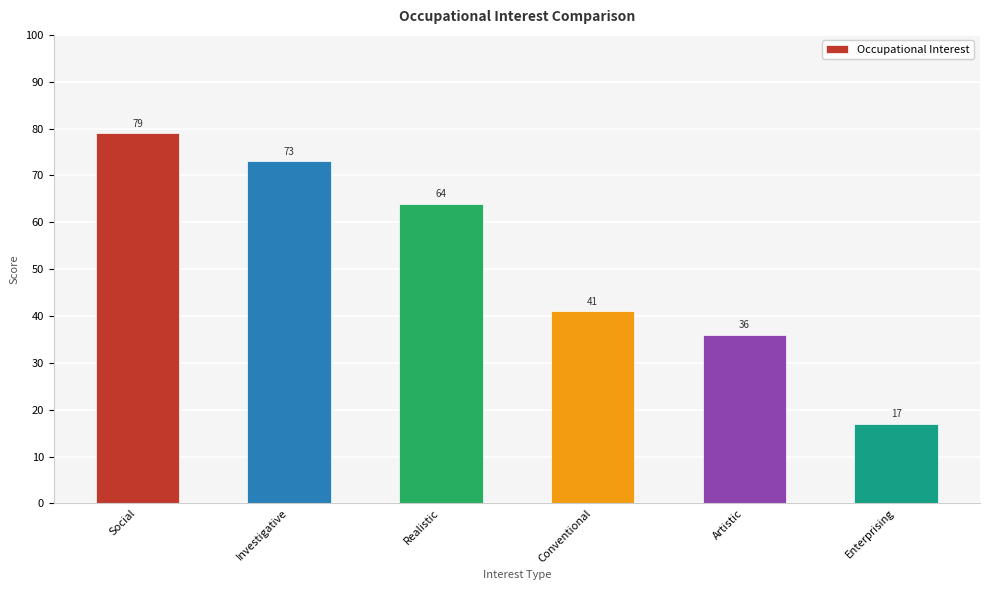

What is the sum of all values?

310